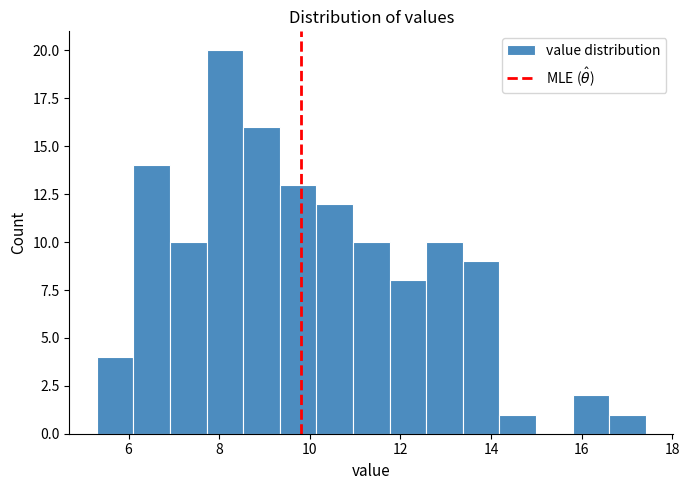

Reading left to right, transcribe this chart: for each bar, give the range it covers on the x-axis and its height. Neither the bar edges nor the heights are printed on the chart, so give them approximately, as read against the axes.

5.4 to 6.2: 4
6.2 to 7.0: 14
7.0 to 7.8: 10
7.8 to 8.6: 20
8.6 to 9.4: 16
9.4 to 10.2: 13
10.2 to 11.0: 12
11.0 to 11.8: 10
11.8 to 12.6: 8
12.6 to 13.4: 10
13.4 to 14.2: 9
14.2 to 15.0: 1
15.0 to 15.8: 0
15.8 to 16.6: 2
16.6 to 17.4: 1